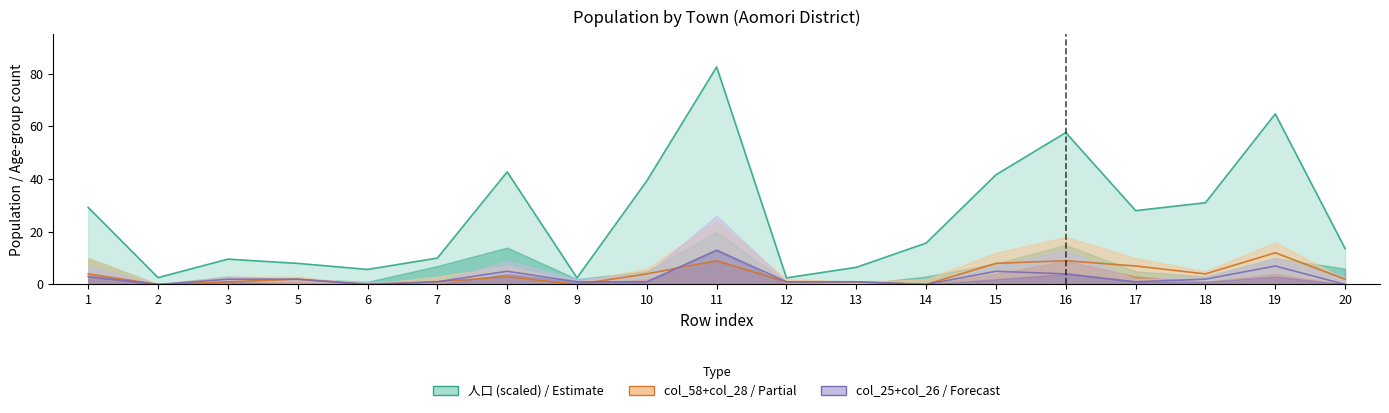

Reading right to left, extract all data points from this chart.

人口: 20=13.6	19=64.7	18=31.0	17=28.0	16=57.6	15=41.6	14=15.7	13=6.5	12=2.5	11=82.5	10=39.3	9=2.5	8=42.7	7=10.0	6=5.7	5=8.0	3=9.6	2=2.6	1=29.2
col_26: 20=0.0	19=7.0	18=2.0	17=1.0	16=4.0	15=5.0	14=0.0	13=1.0	12=1.0	11=13.0	10=1.0	9=1.0	8=5.0	7=1.0	6=0.0	5=2.0	3=2.0	2=0.0	1=3.0
col_58: 20=2.0	19=12.0	18=4.0	17=7.0	16=9.0	15=8.0	14=0.0	13=1.0	12=1.0	11=9.0	10=4.0	9=0.0	8=3.0	7=1.0	6=0.0	5=2.0	3=1.0	2=0.0	1=4.0